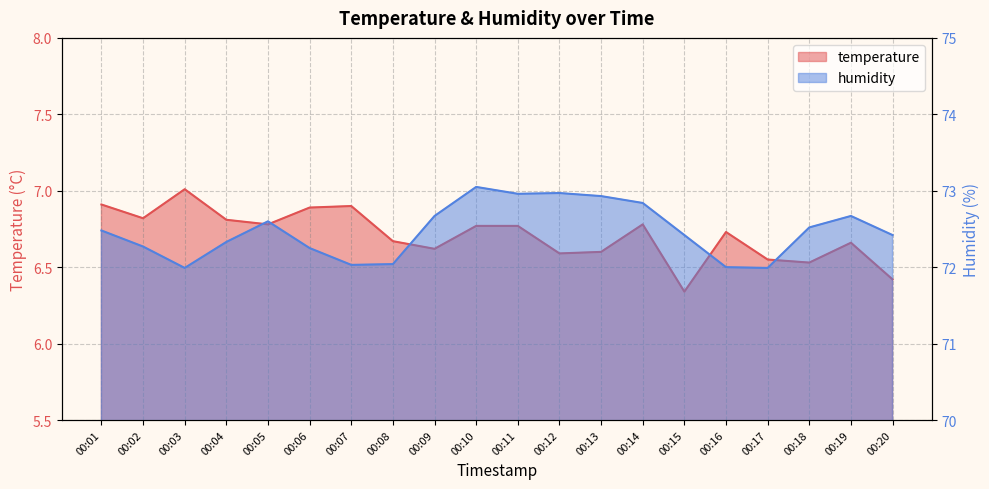

What is the maximum value for humidity?

73.0